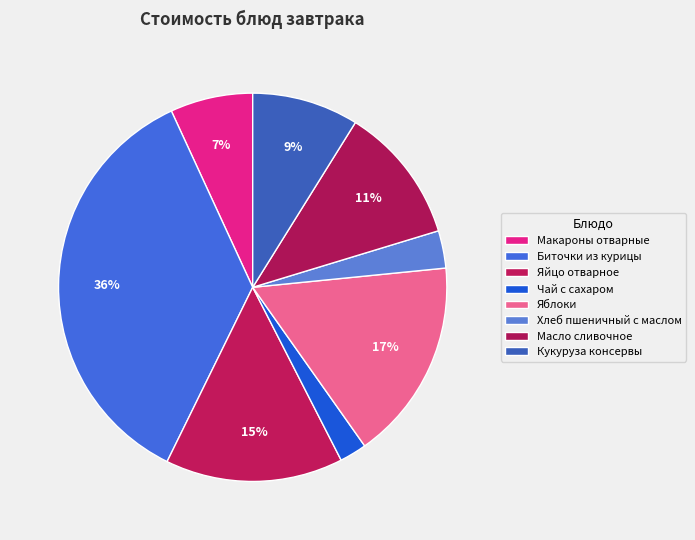

The Биточки из курицы slice represents 36% of the pie. True or false?

True